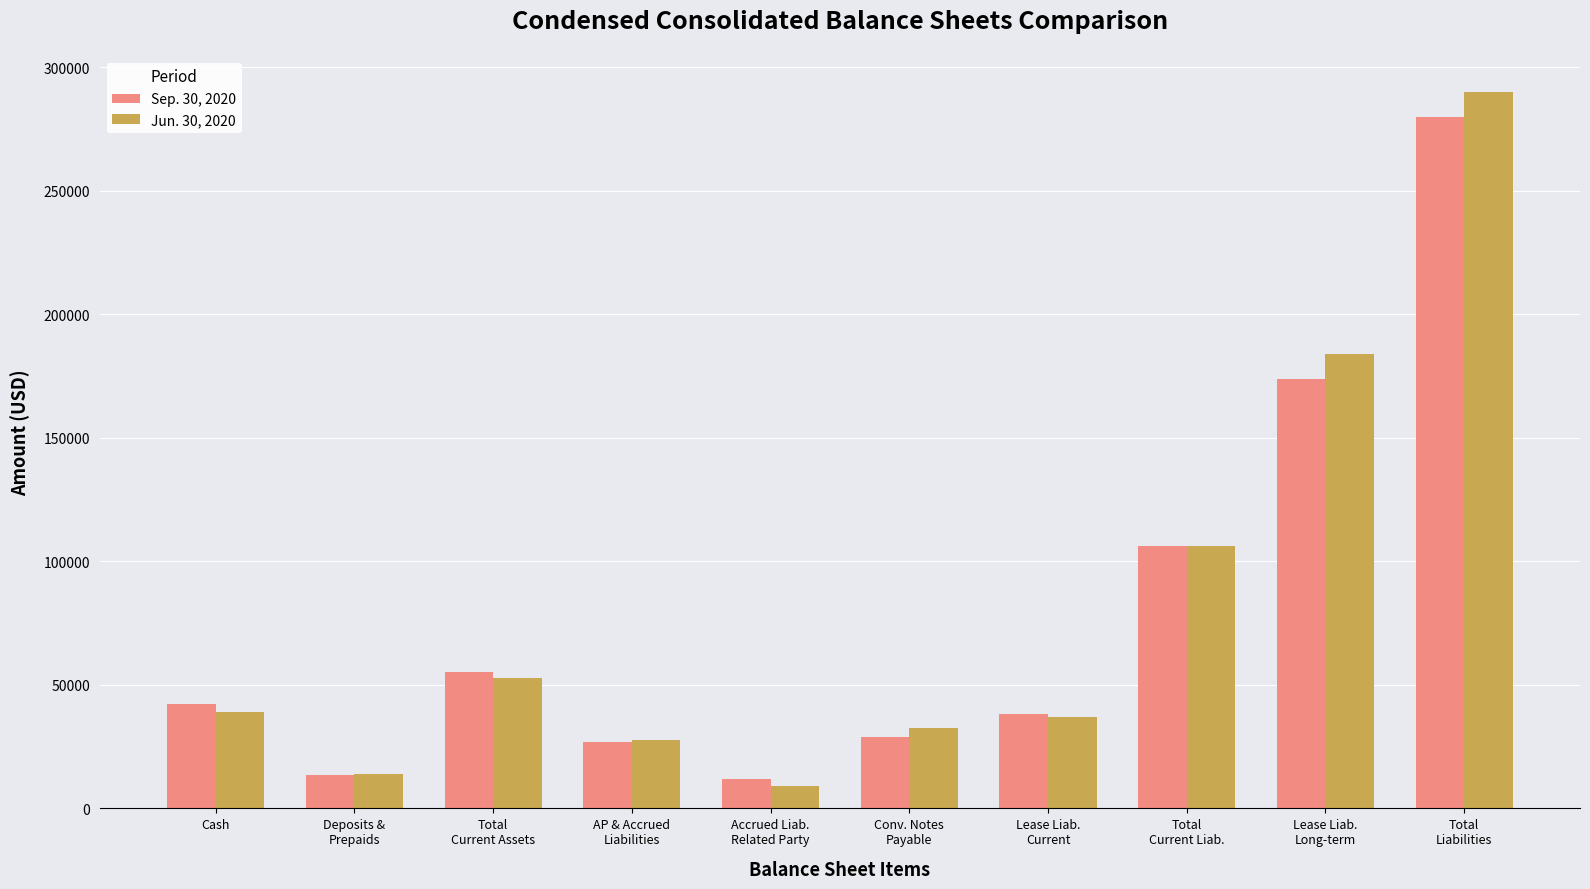

Which series has the largest range (max minus min)?

Jun. 30, 2020